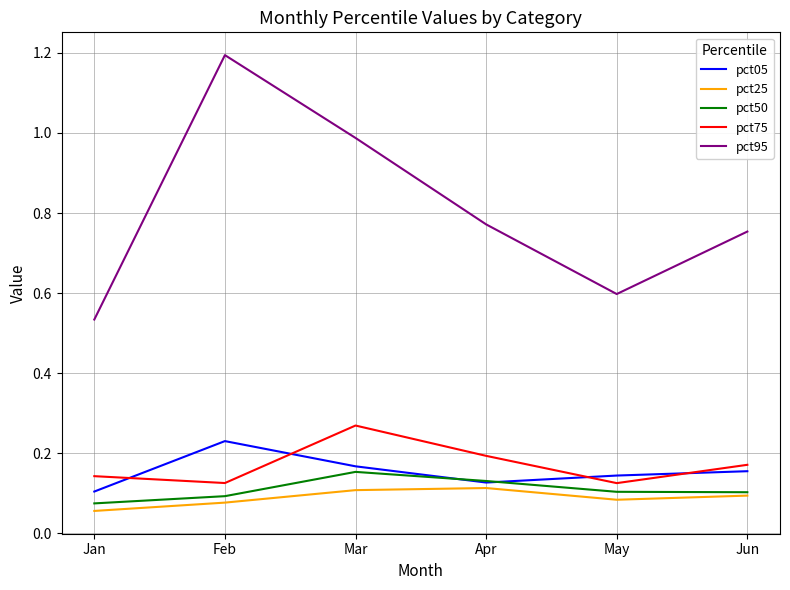

Which series has the widest spread of values?

pct95